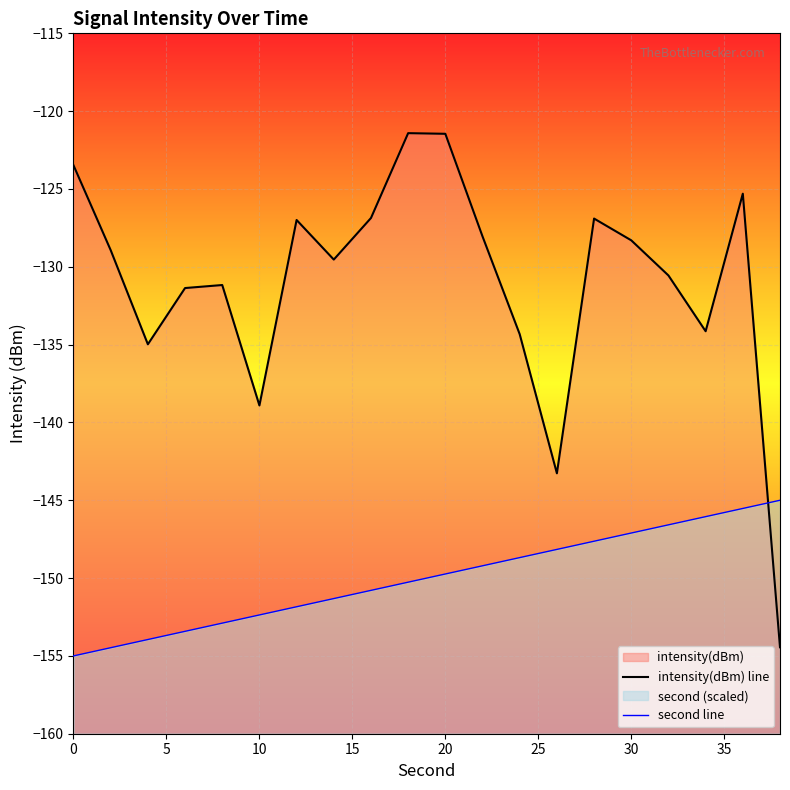

What is the difference between the highest and lowest values at 15?

22.1